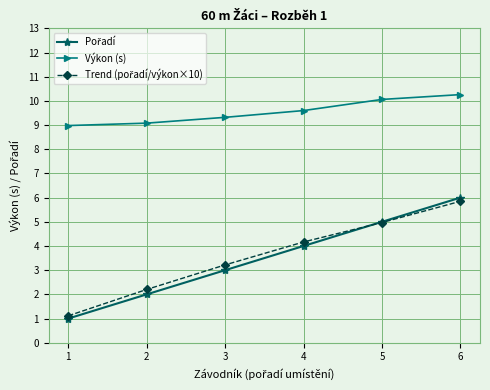

True or false: Výkon (s) has a value of 5.1 at 4.

False